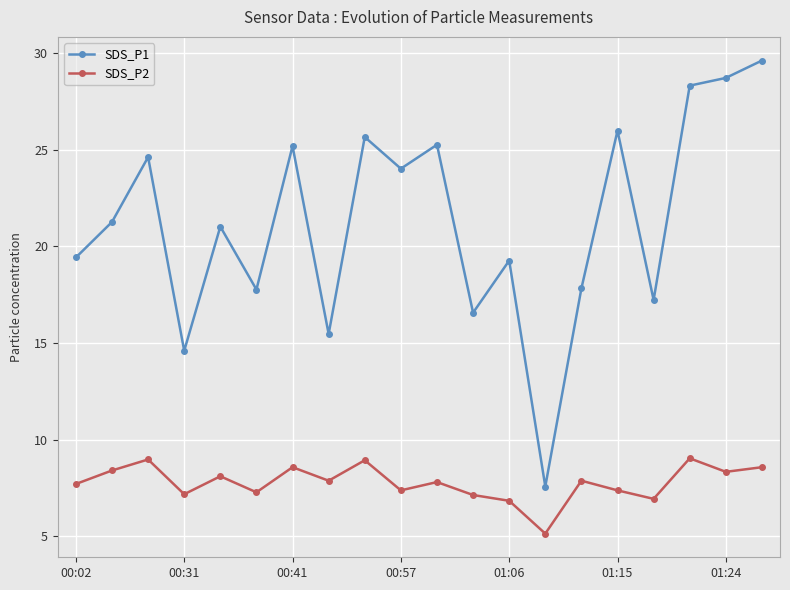

What is the minimum value shown in the chart?

5.1